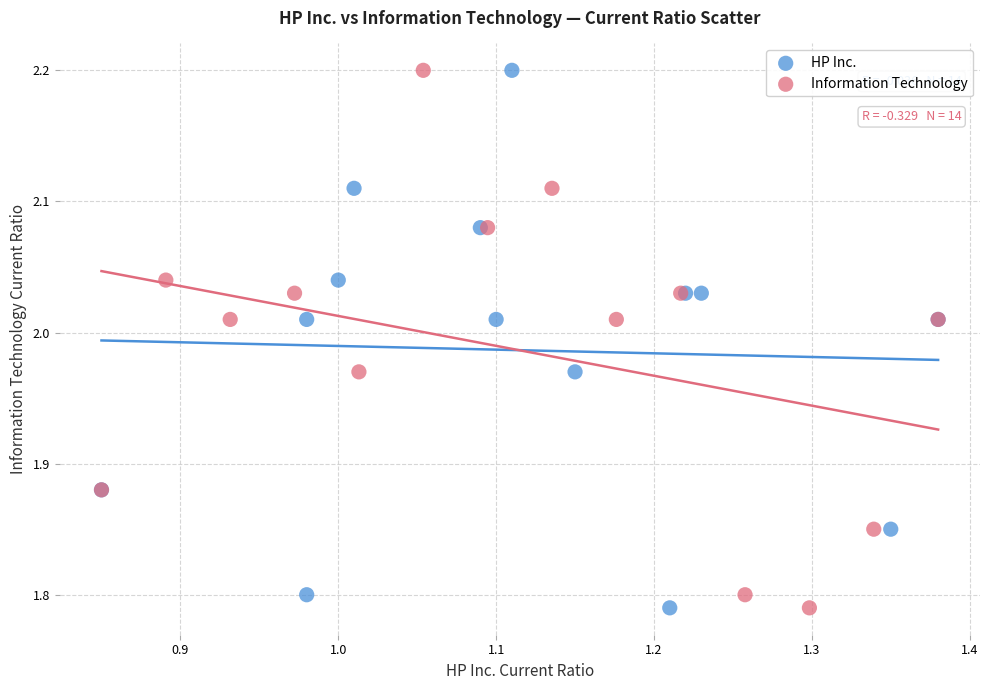

What are all the series names shown in the legend?

HP Inc., Information Technology